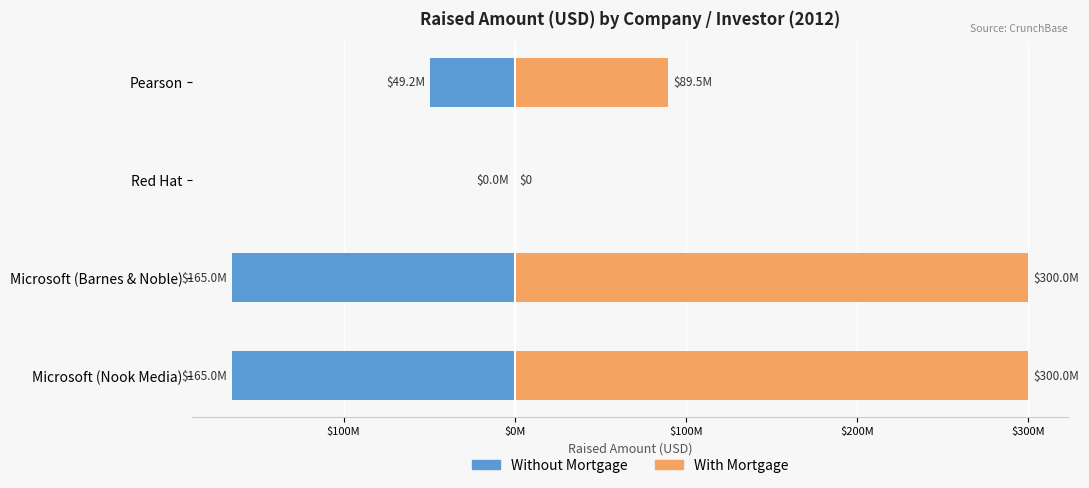

Which series has the widest spread of values?

With Mortgage